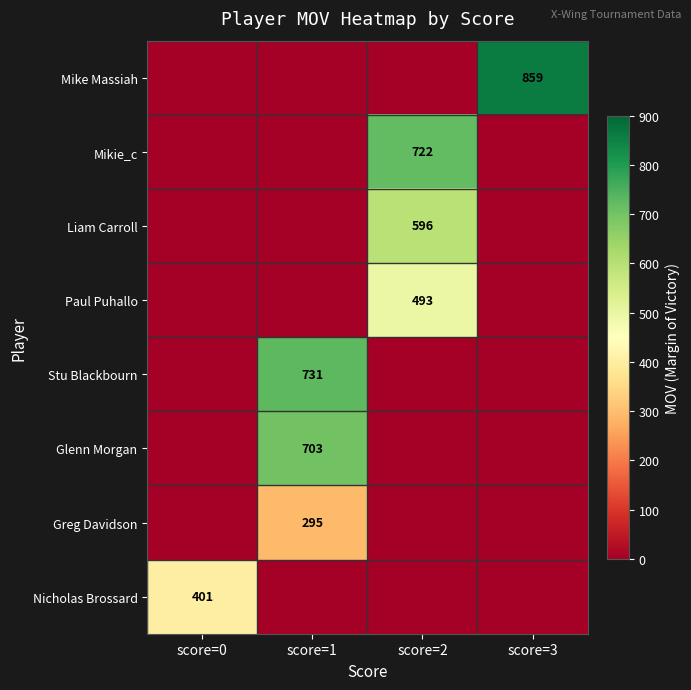

The value of Glenn Morgan at score=1 is 1063. True or false?

False